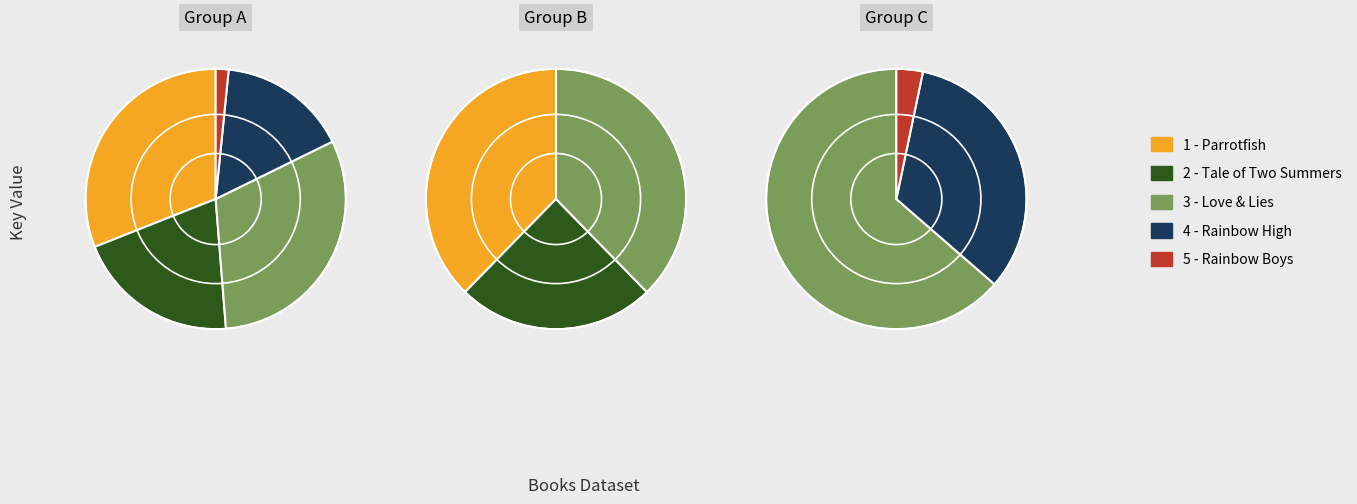

What portion of the pie excludes 3 - Love & Lies?

69.0%